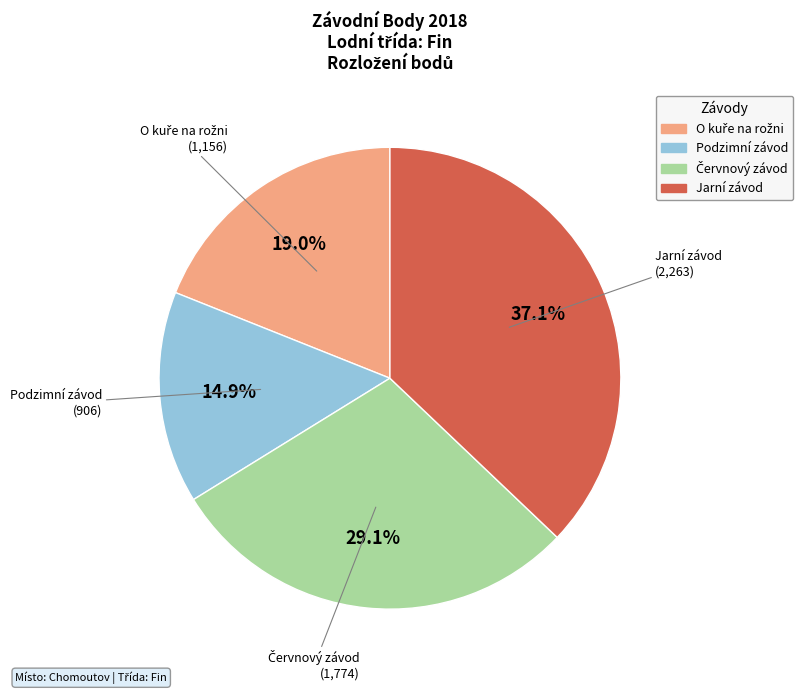

What percentage is NOT represented by Jarní závod?

62.9%